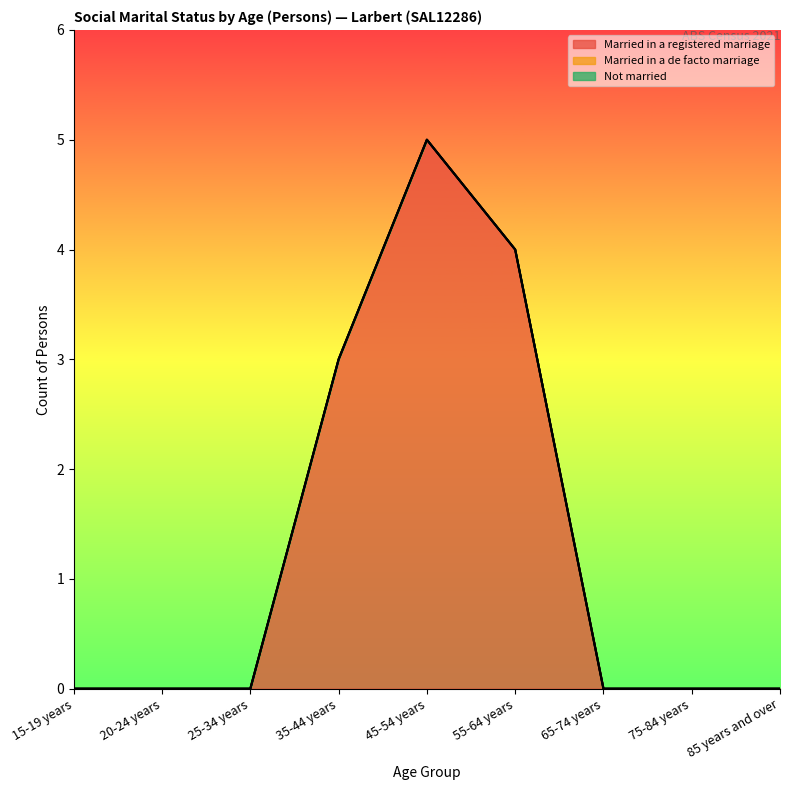

Which series has the largest range (max minus min)?

Married in a registered marriage